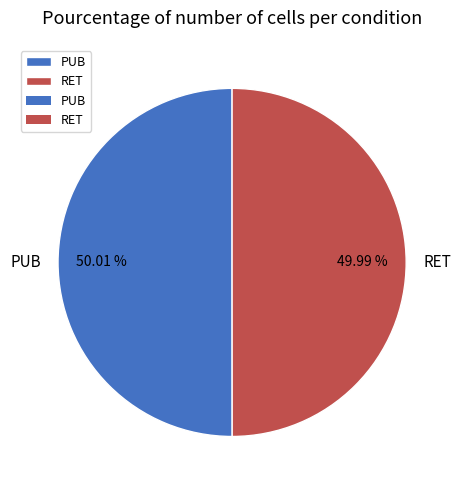

What is the ratio of the value at PUB to the value at RET?

1.0